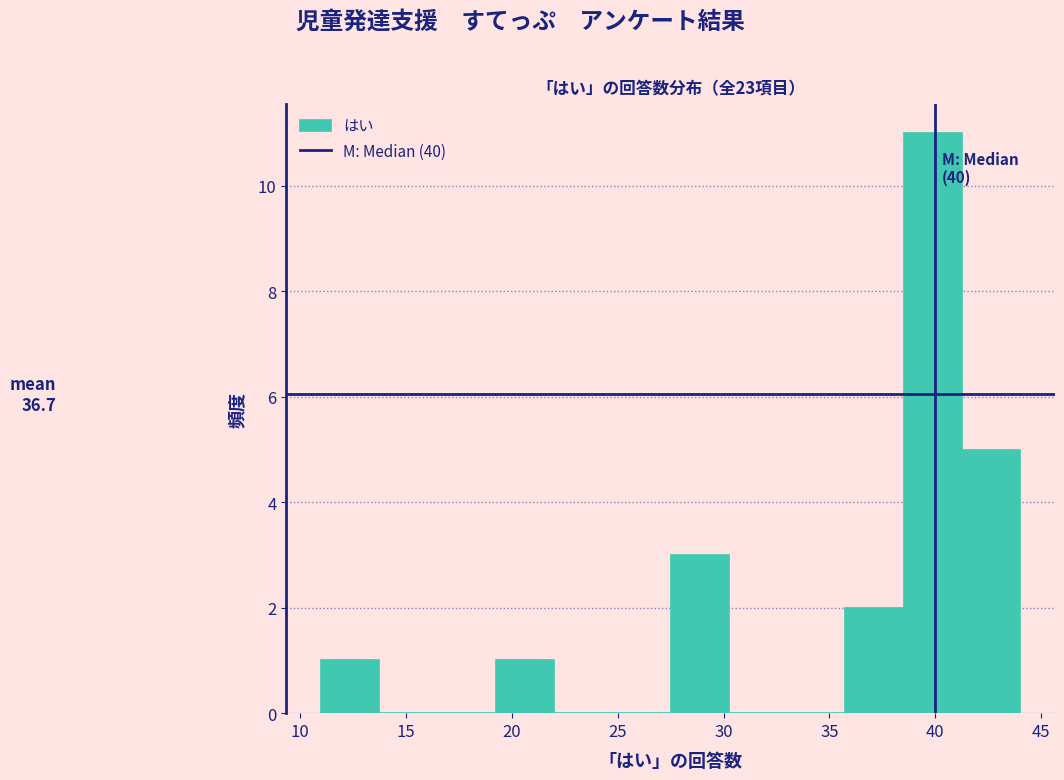

Which range on the x-axis has the tallest bar?

38.50 to 41.25